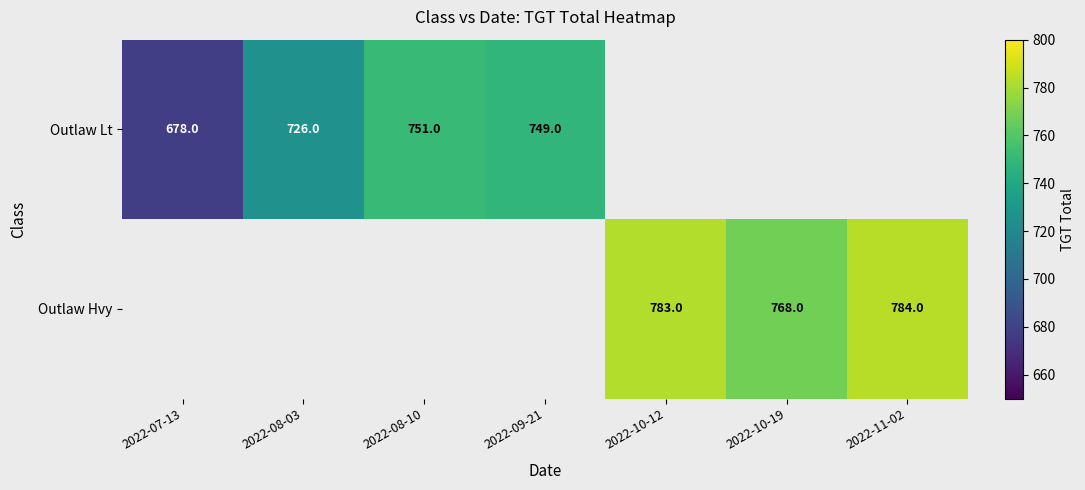

Is it true that Outlaw Hvy equals 542 at 2022-10-12?

False